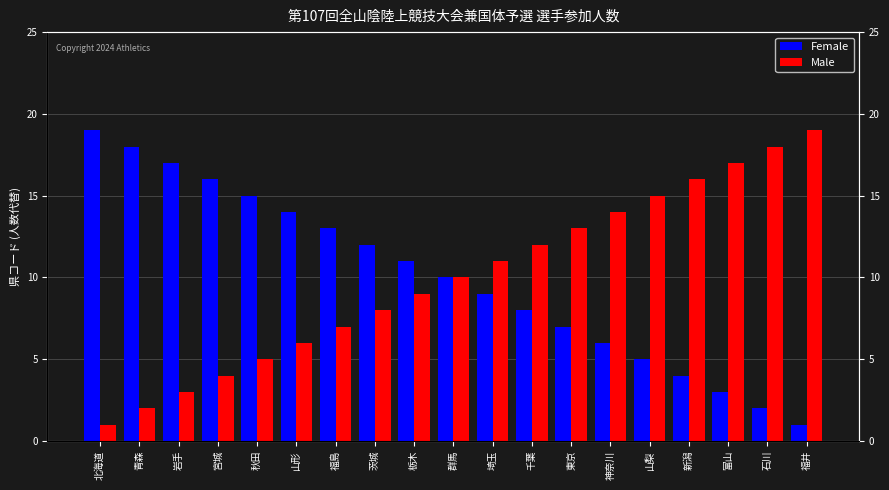

What is the maximum value for Male?

19